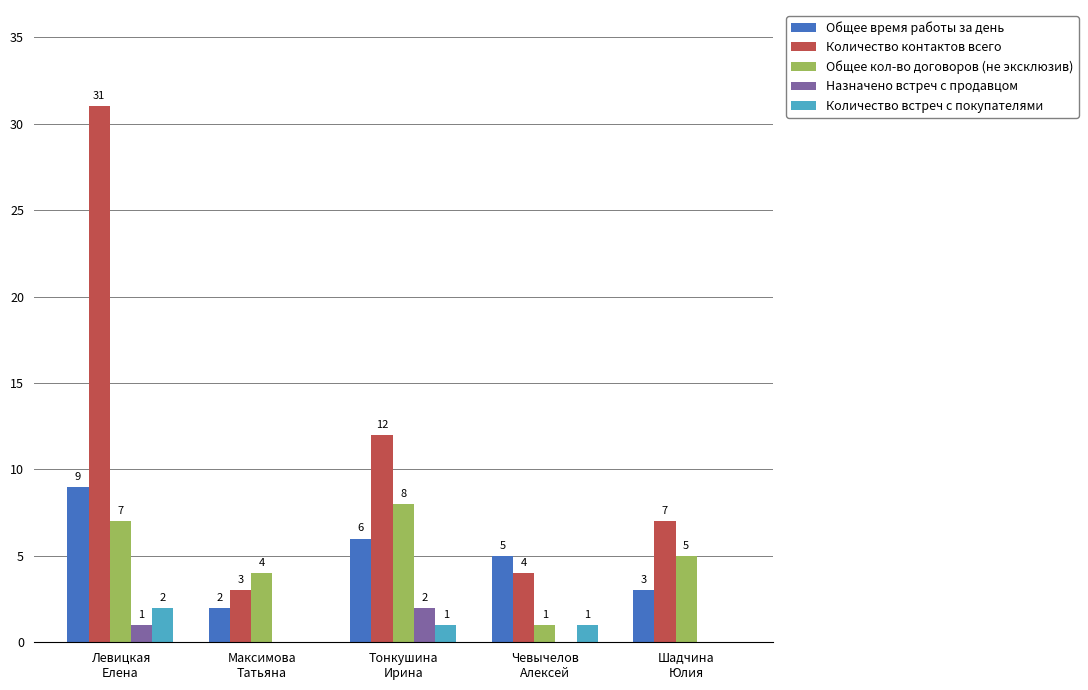

What is the average value of the Назначено встреч с продавцом series?

1